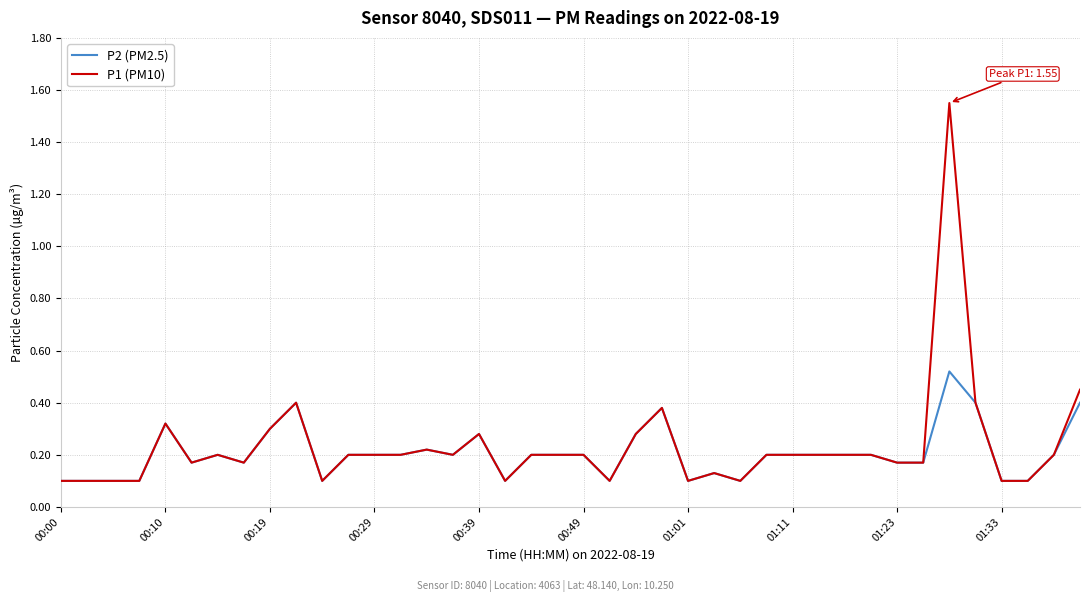

Which series has the widest spread of values?

P1 (PM10)